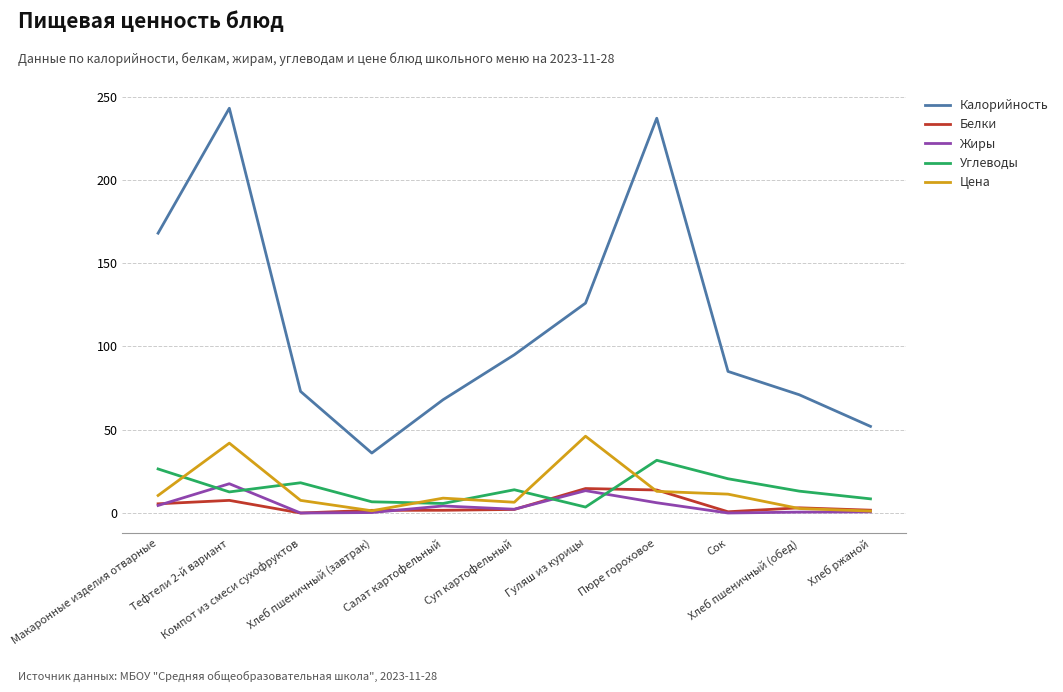

What is the greatest value displayed?

243.0